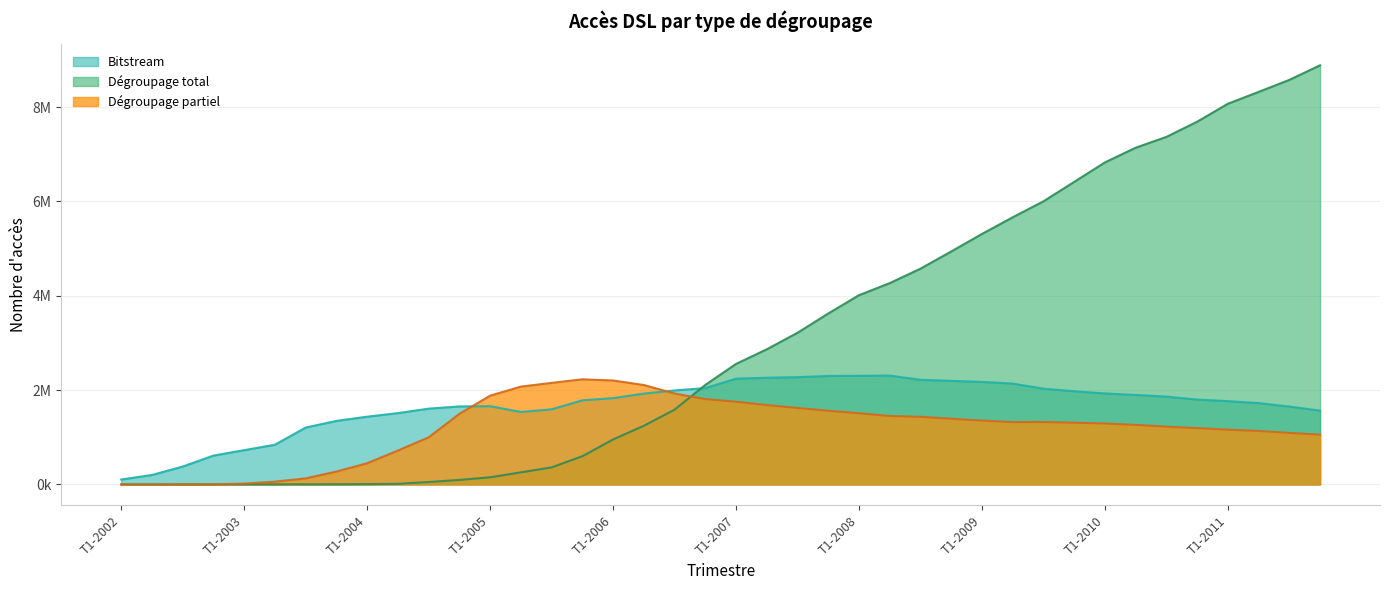

What position from the right is T1-2004?

32